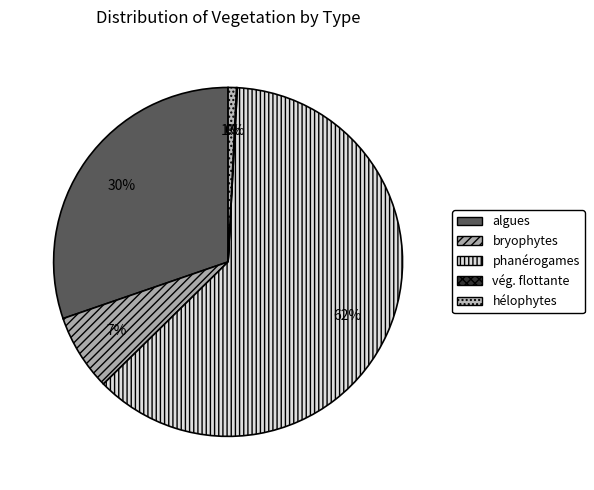

Is bryophytes the majority of the pie?

No